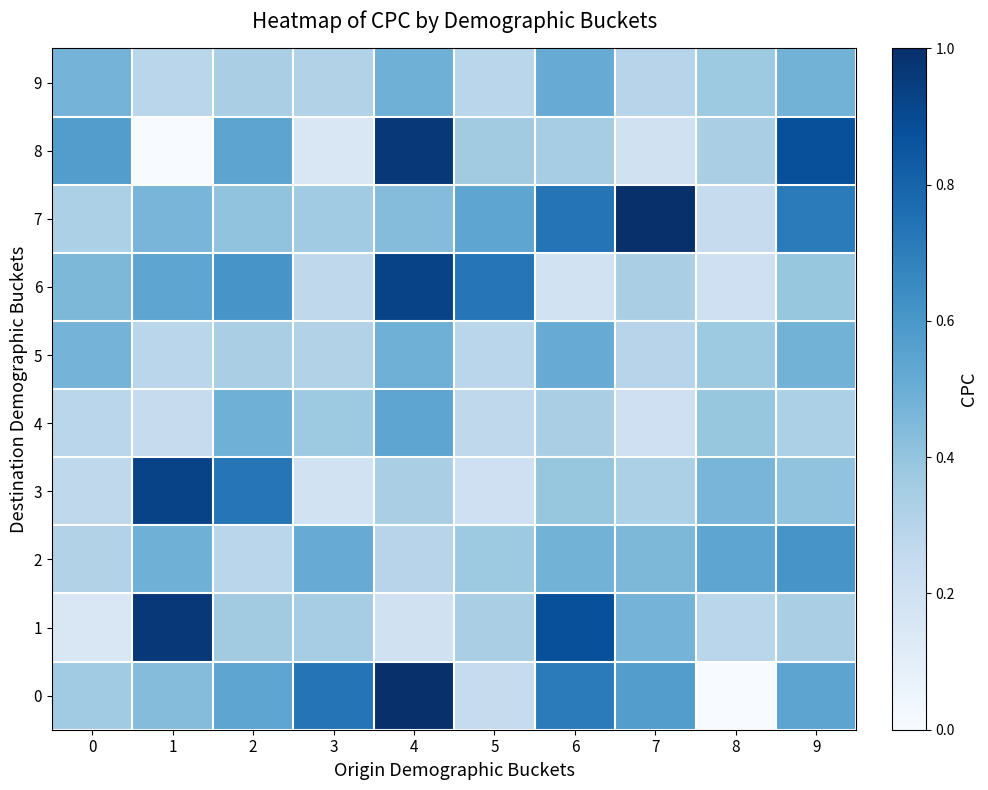

How many series are shown in this chart?

10